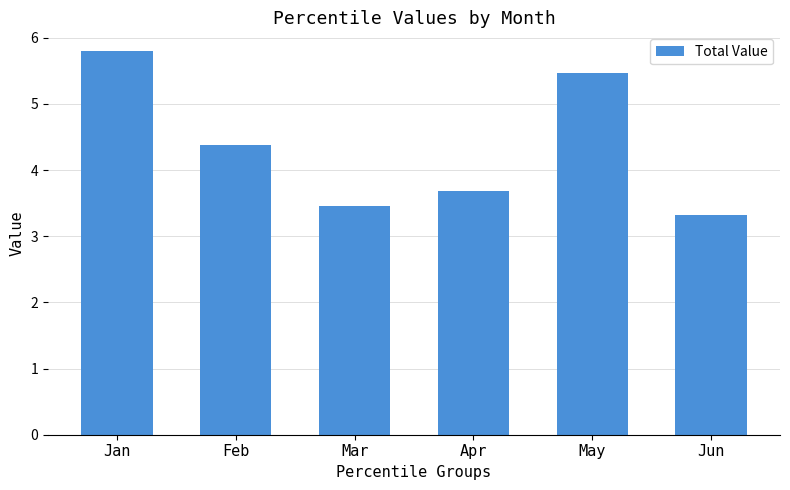

At which label is the value closest to 4?

Apr